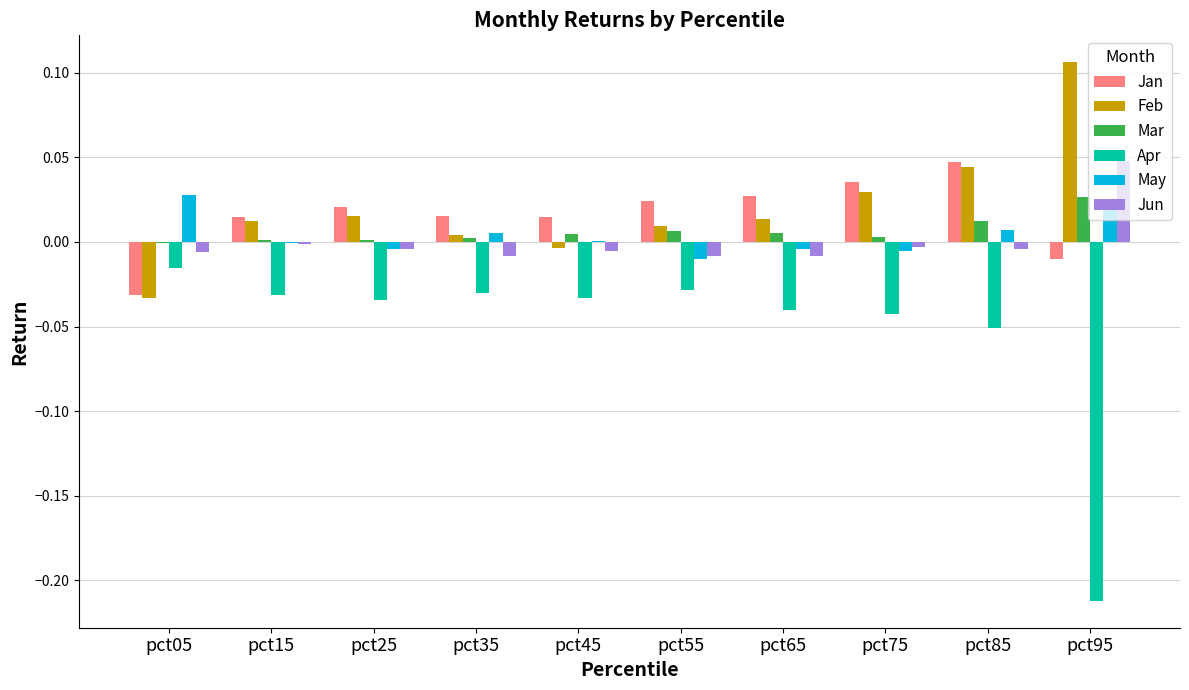

True or false: Apr has a value of -0.1 at pct15.

False